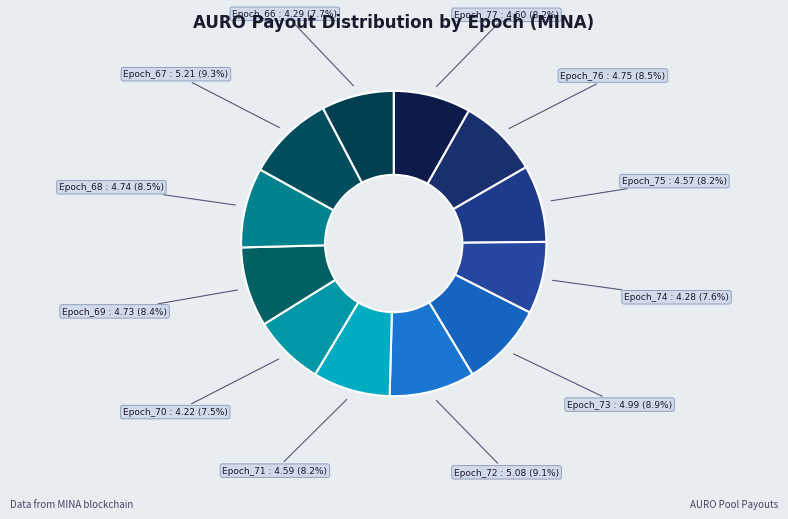

The Epoch_76 slice represents 3% of the pie. True or false?

False